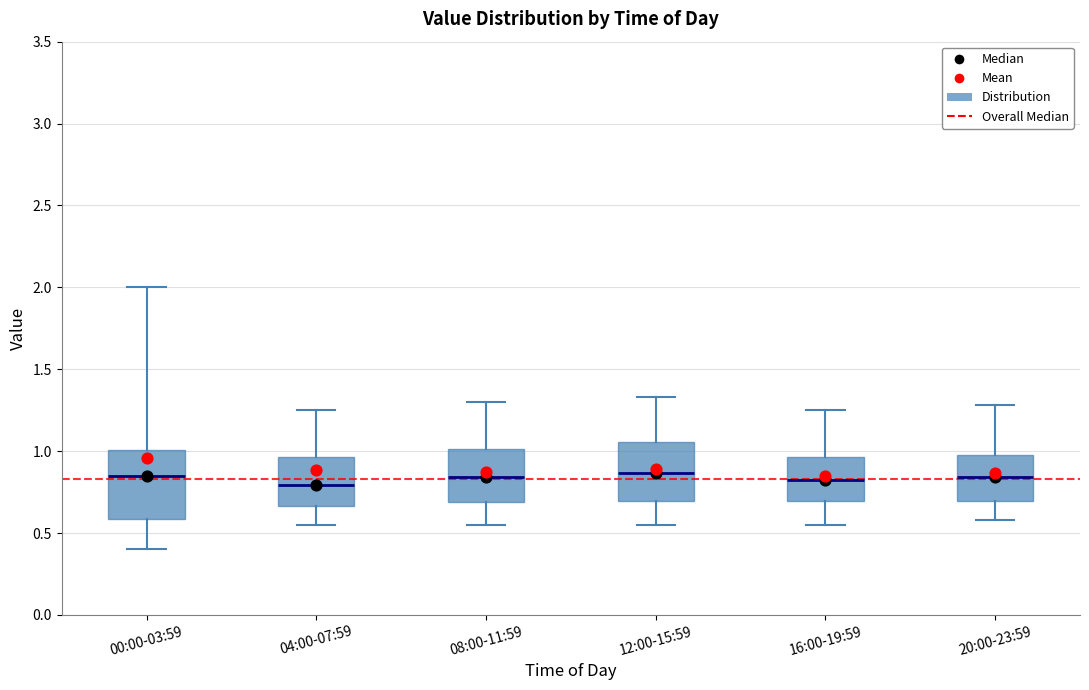

Reading left to right, read every box against the y-axis: the position of its median line, the range the box covers, and the ends of its whiskers. The values are not printed on the chart, so give them approximately, as read against the axis.

00:00-03:59: median 0.85, box 0.60 to 1.00, whiskers 0.40 to 2.00
04:00-07:59: median 0.80, box 0.65 to 0.95, whiskers 0.55 to 1.25
08:00-11:59: median 0.85, box 0.70 to 1.00, whiskers 0.55 to 1.30
12:00-15:59: median 0.85, box 0.70 to 1.05, whiskers 0.55 to 1.35
16:00-19:59: median 0.85, box 0.70 to 0.95, whiskers 0.55 to 1.25
20:00-23:59: median 0.85, box 0.70 to 1.00, whiskers 0.60 to 1.30